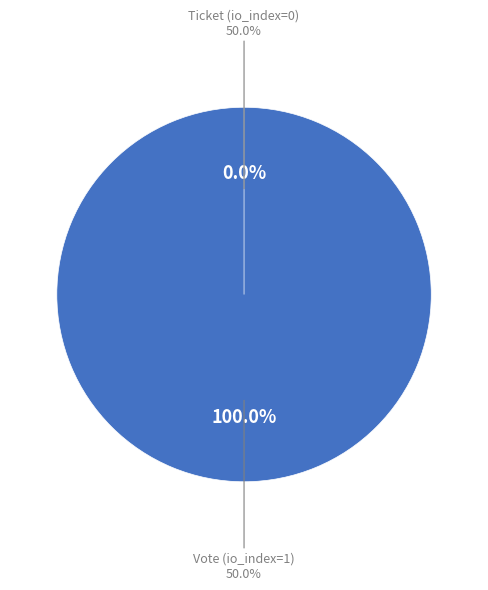

Which slice is the largest?

Vote (io_index=1)